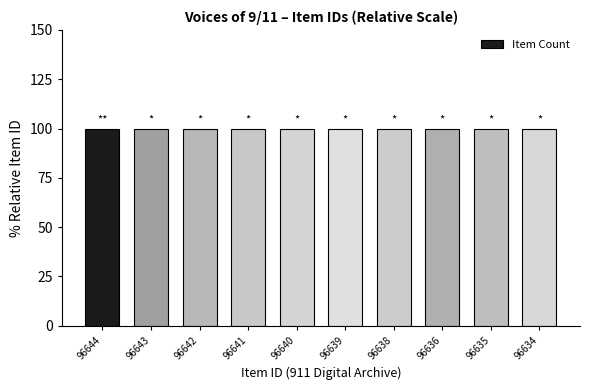

What is the value of the 5th bar from the left?

100.0